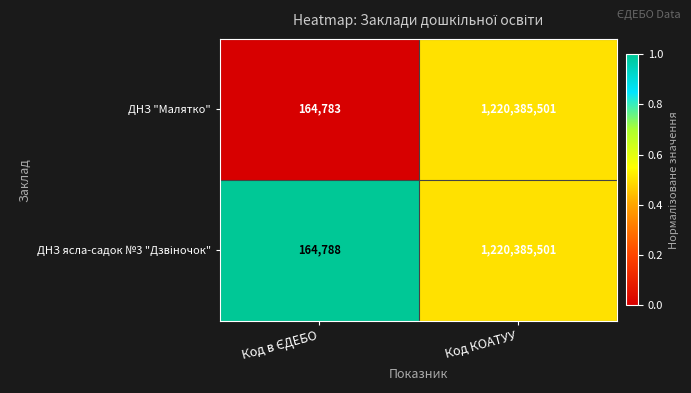

Which series has the largest range (max minus min)?

ДНЗ "Малятко"